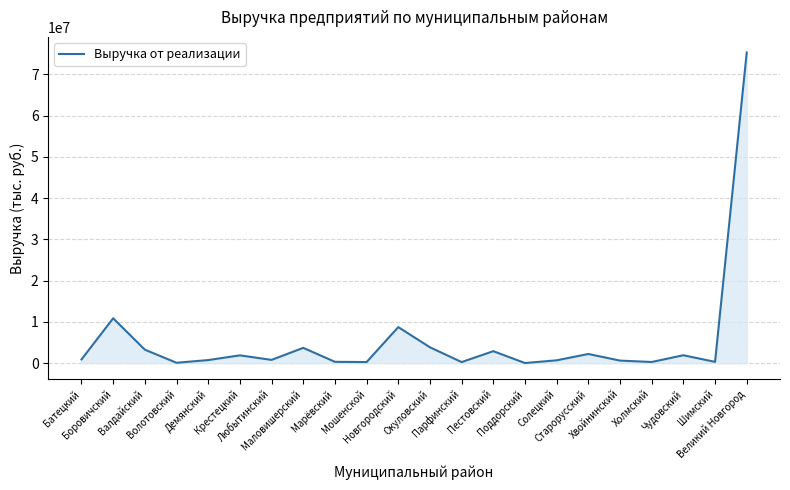

What value does the data have at Окуловский?

3858862.9